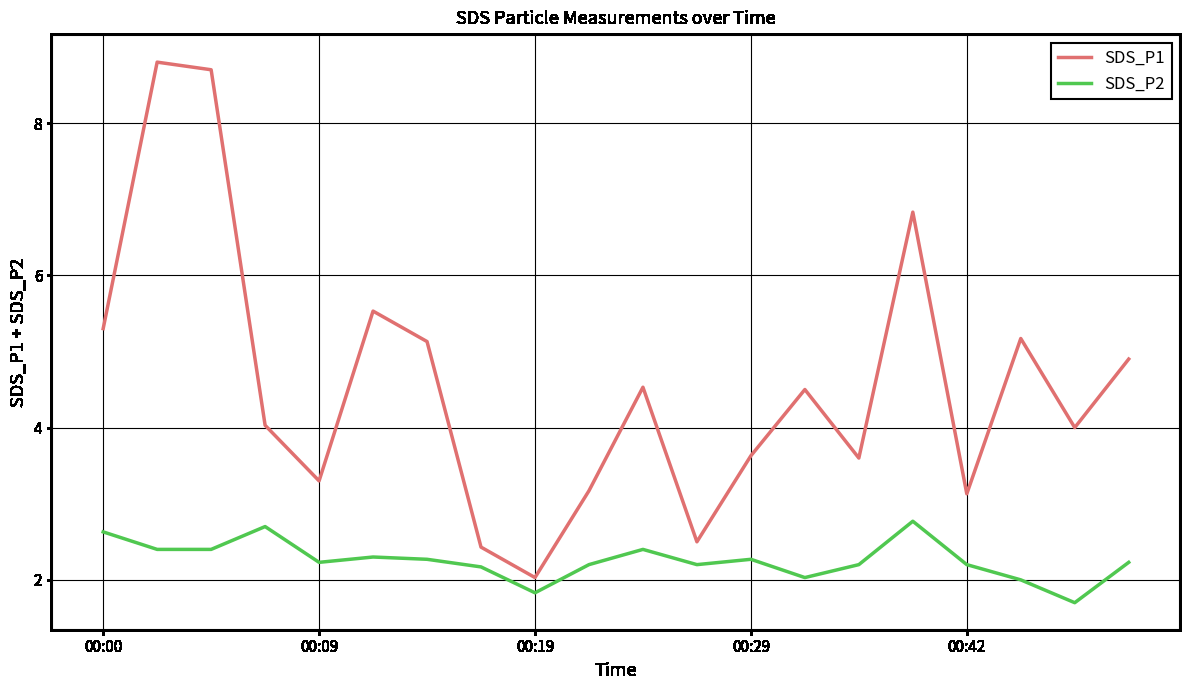

Which series has the widest spread of values?

SDS_P1